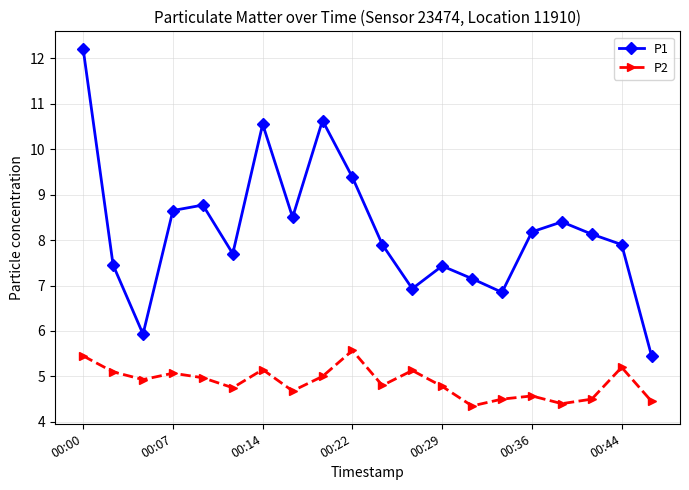

How many data points in P1 are above 8?

10